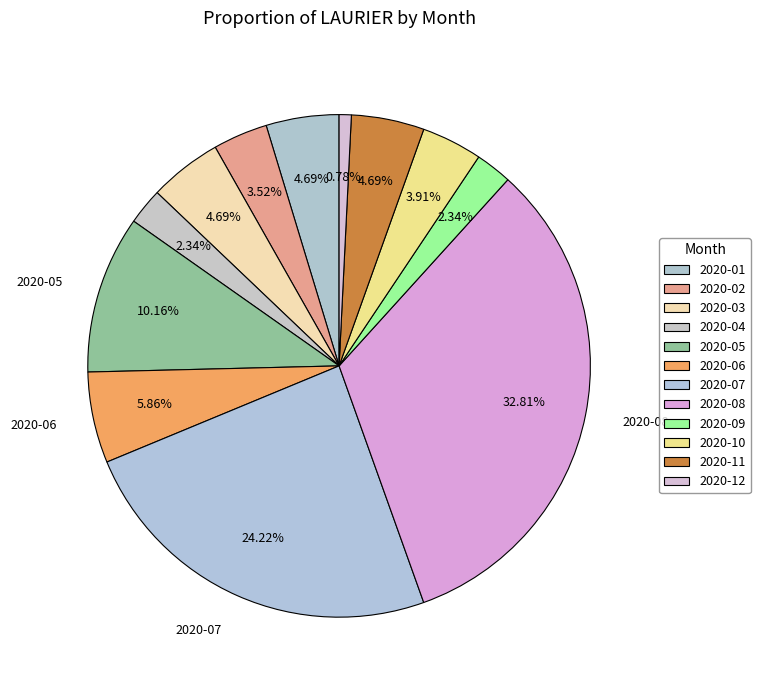

How many slices are in this pie chart?

12